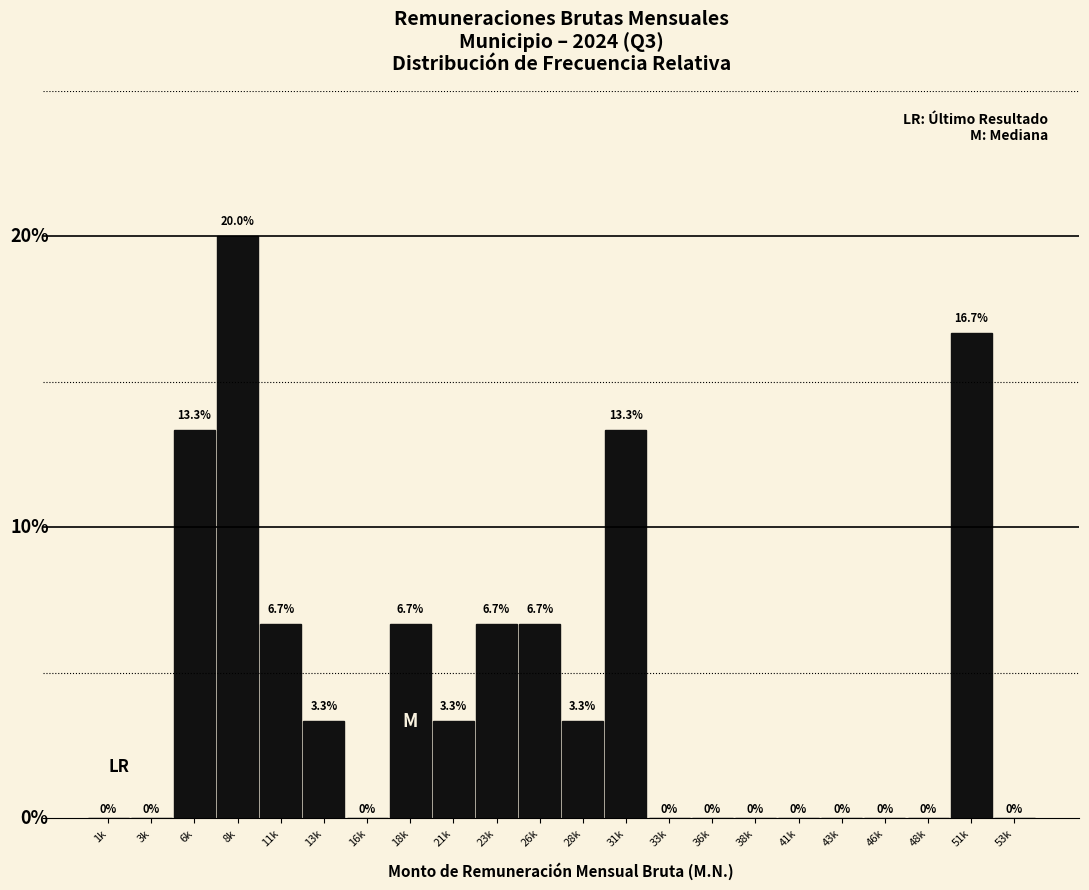

At which label does the data first exceed 3?

6k